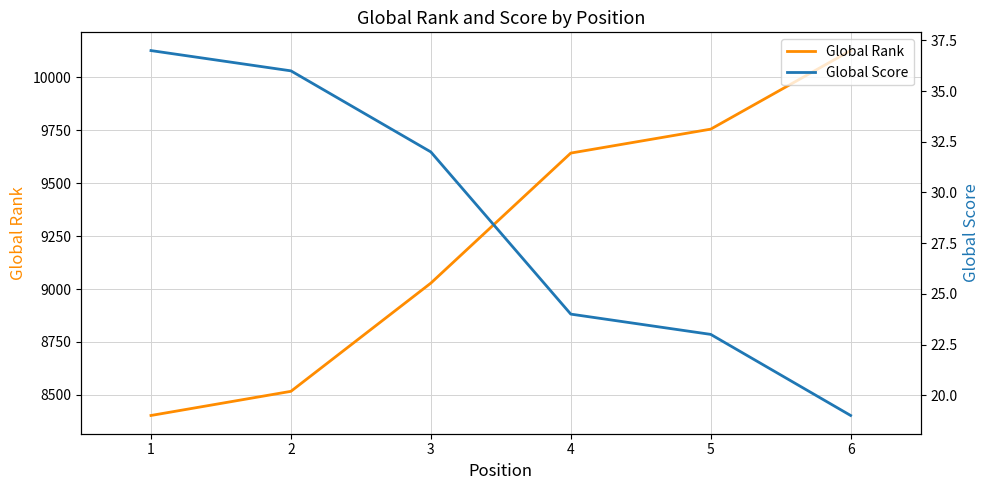

Which has a higher value, 6 or 5?

6